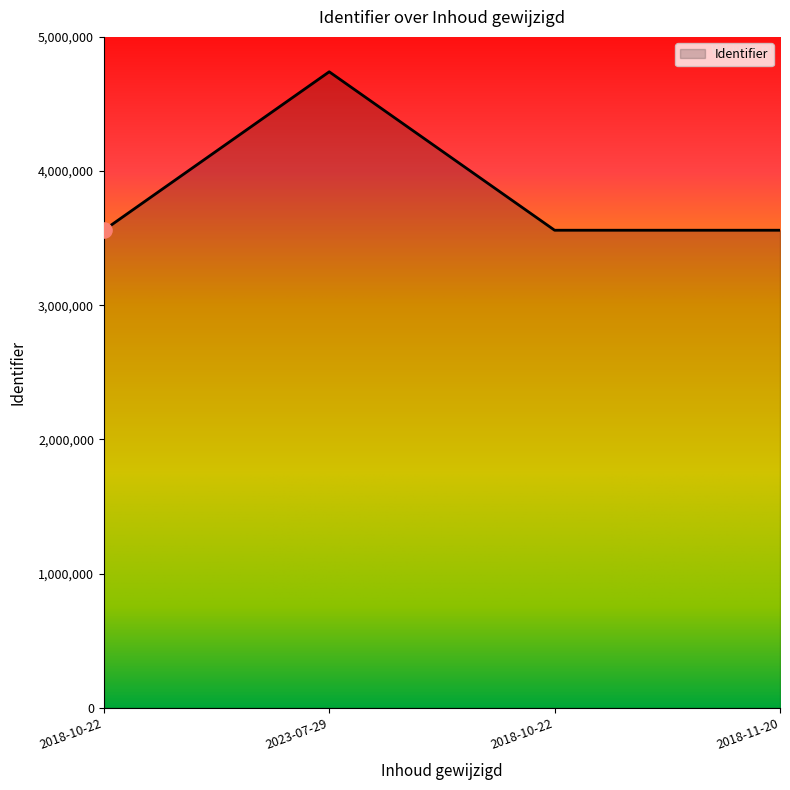

Count the number of data series in this chart.

1